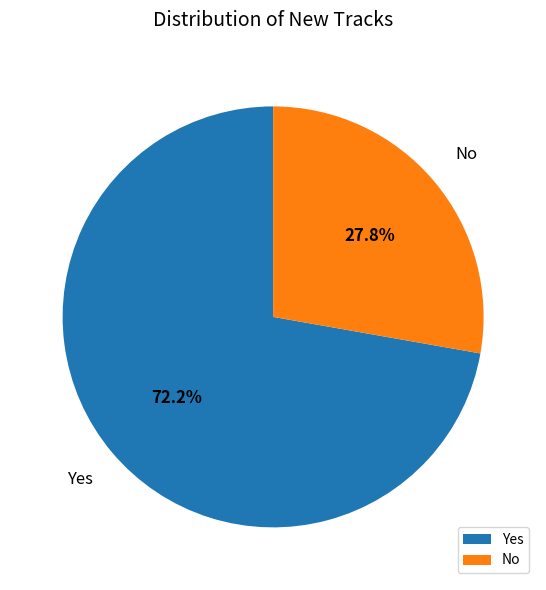

Which slice is the smallest?

No